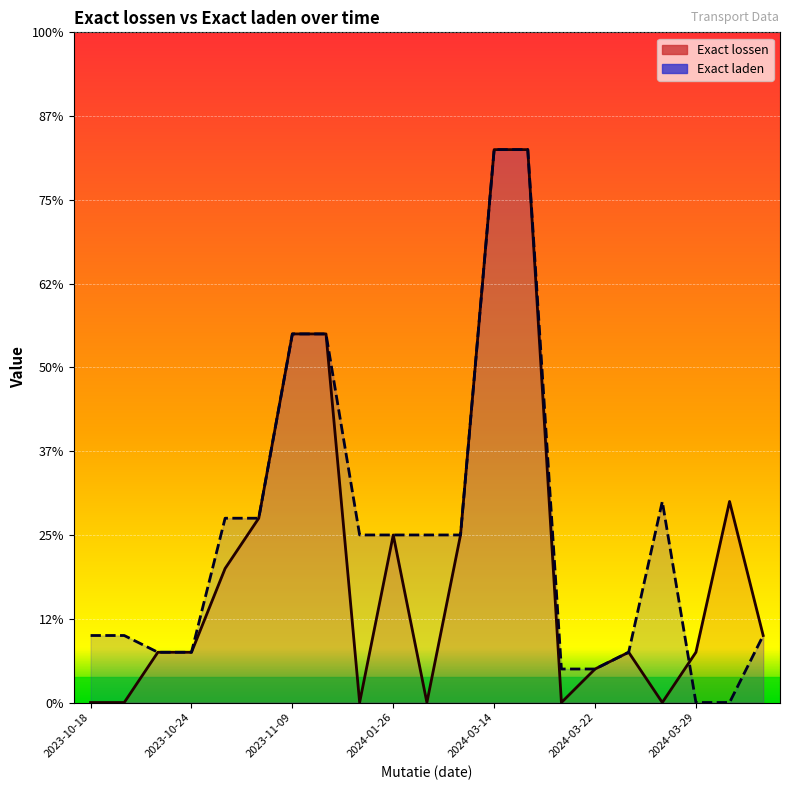

Which series changed the most between 2024-03-07 and 2024-03-15?

Exact lossen